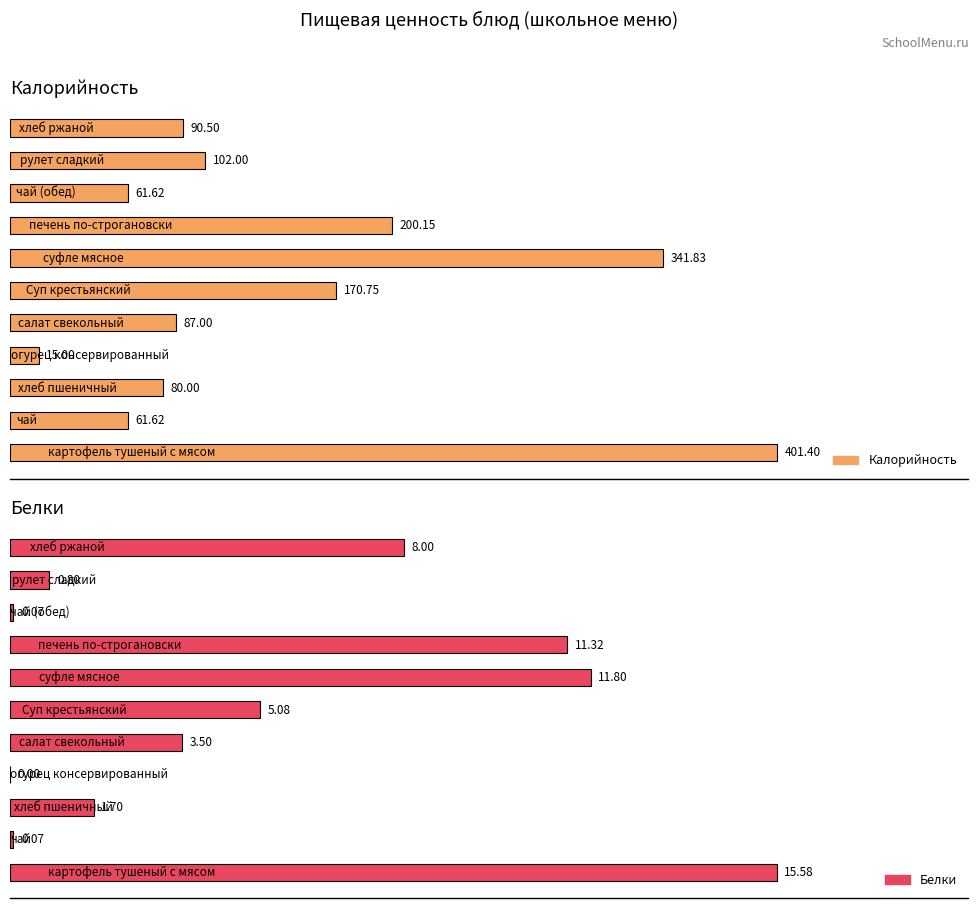

What is the average value of the Белки series?

5.3